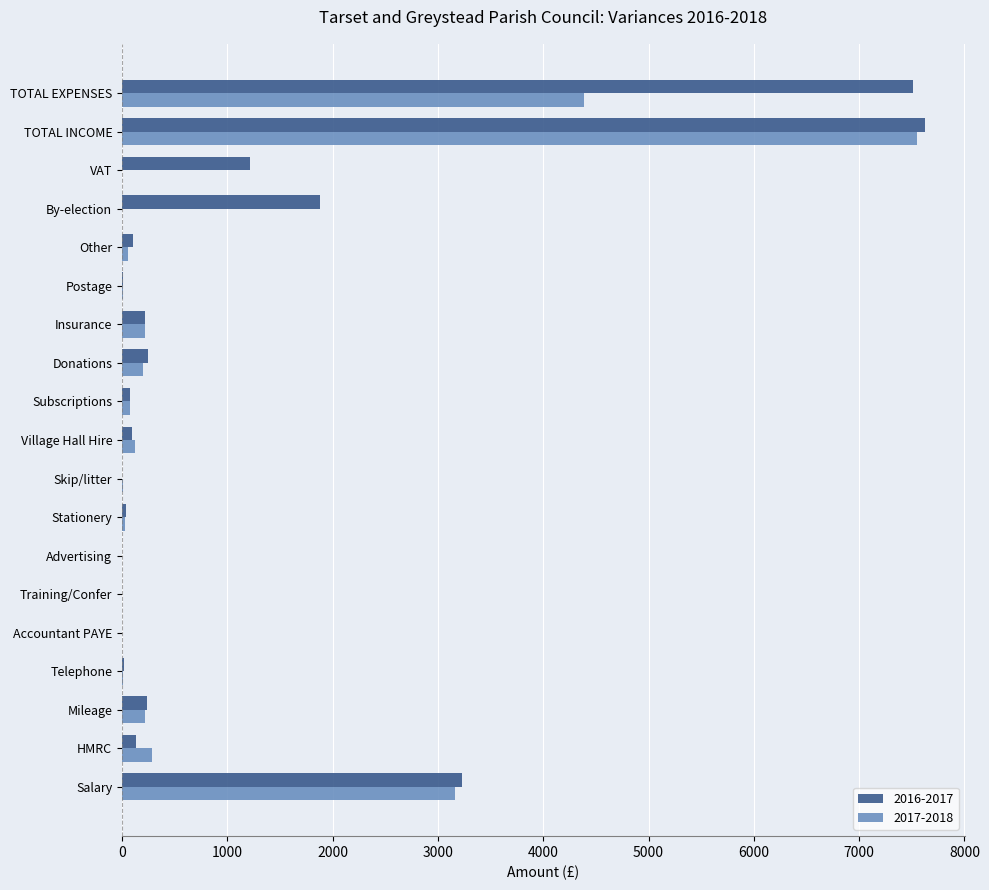

What is the sum of the 2016-2017 values at Mileage and Insurance?

453.5